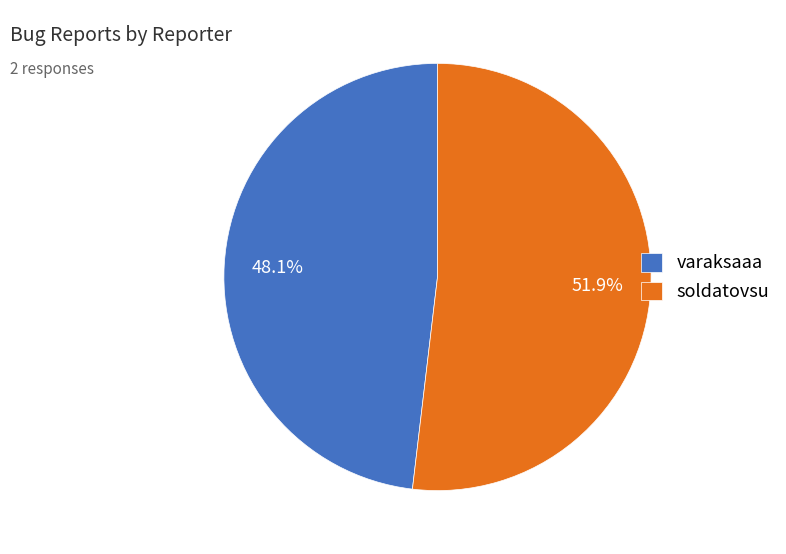

What portion of the pie excludes soldatovsu?

48.1%